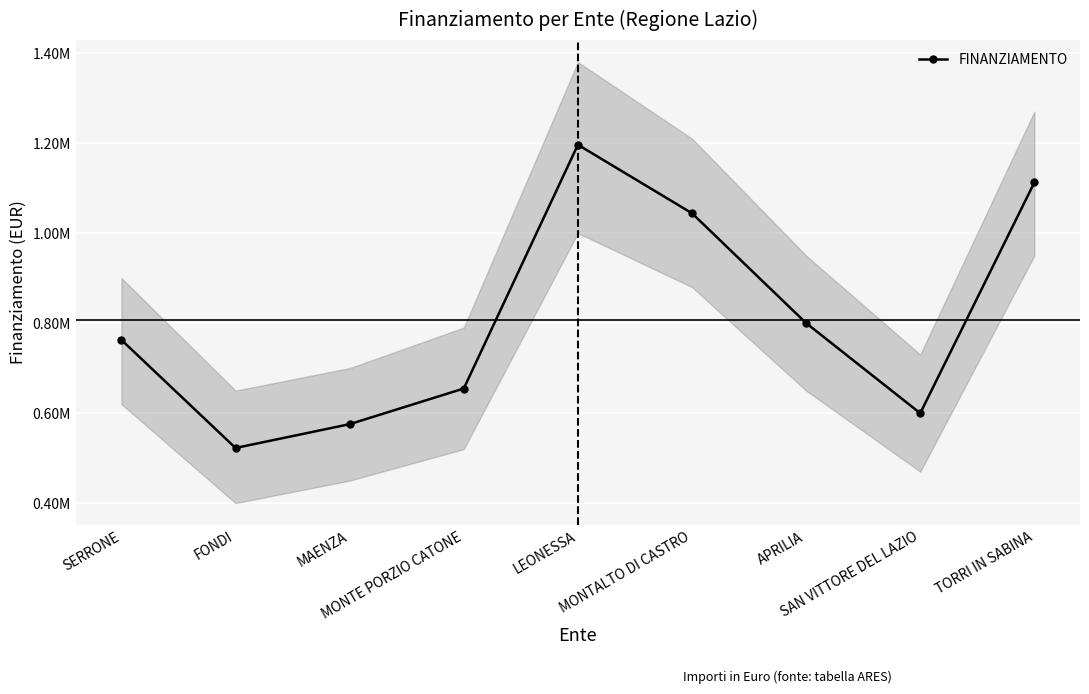

True or false: there are more than 1 points higher than both neighbors.

False